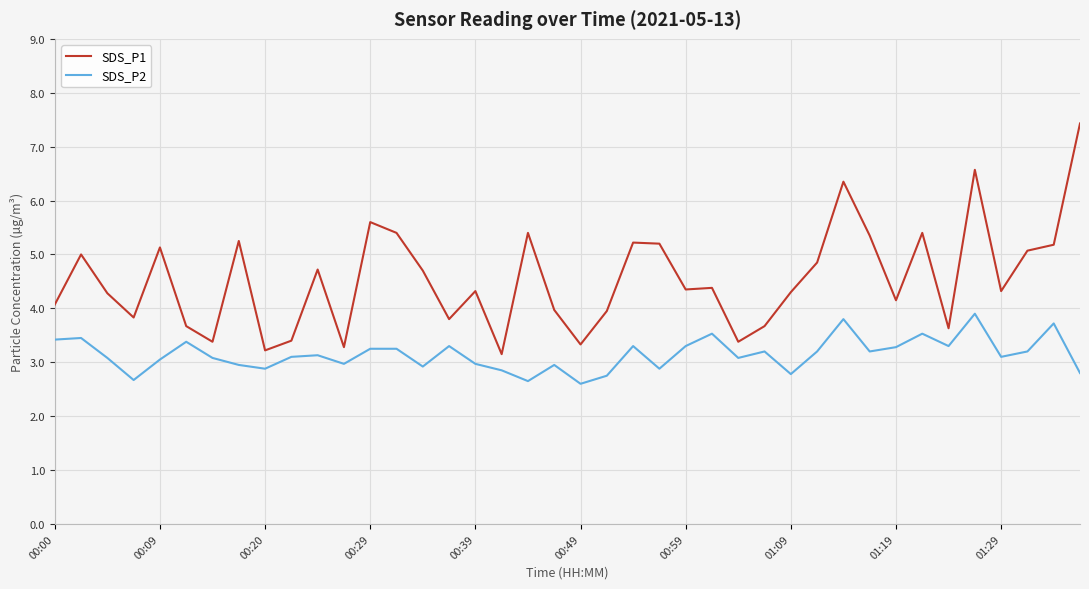

What is the maximum value shown in the chart?

7.4